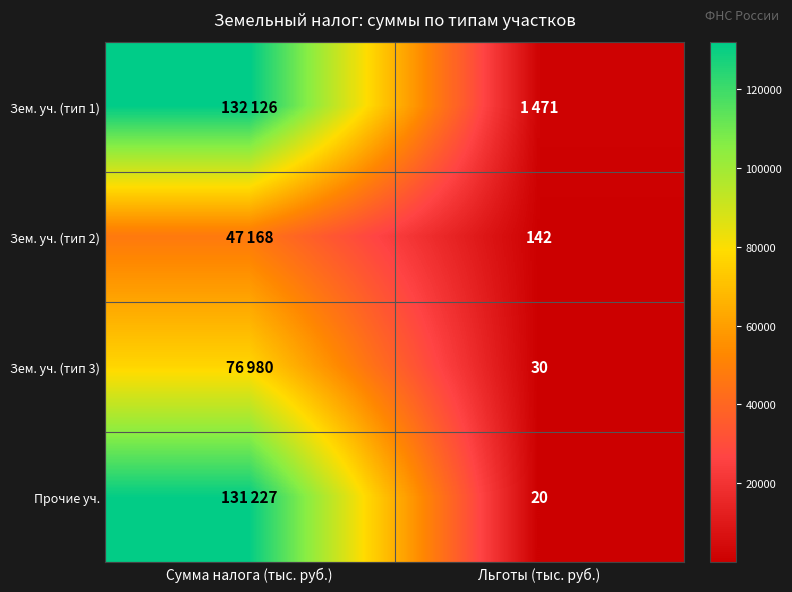

The value of Зем. уч. (тип 3) at Льготы (тыс. руб.) is 47. True or false?

False